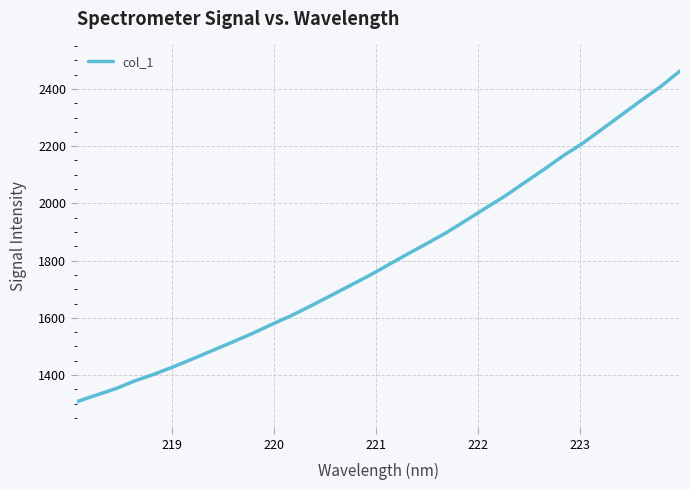

What is the maximum value shown in the chart?

2462.8